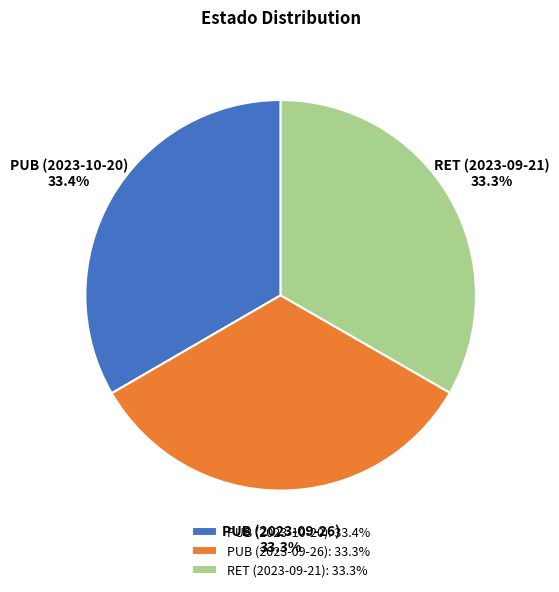

Does PUB (2023-09-26) account for over 50% of the chart?

No